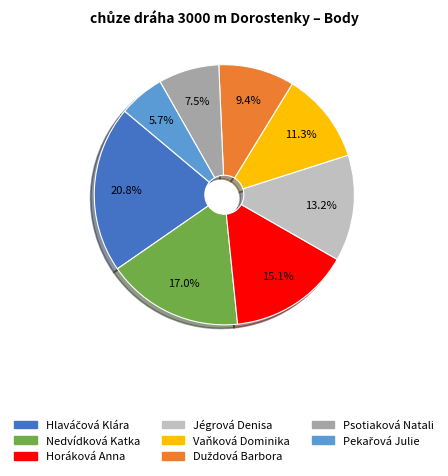

What percentage is NOT represented by Vaňková Dominika?

88.7%